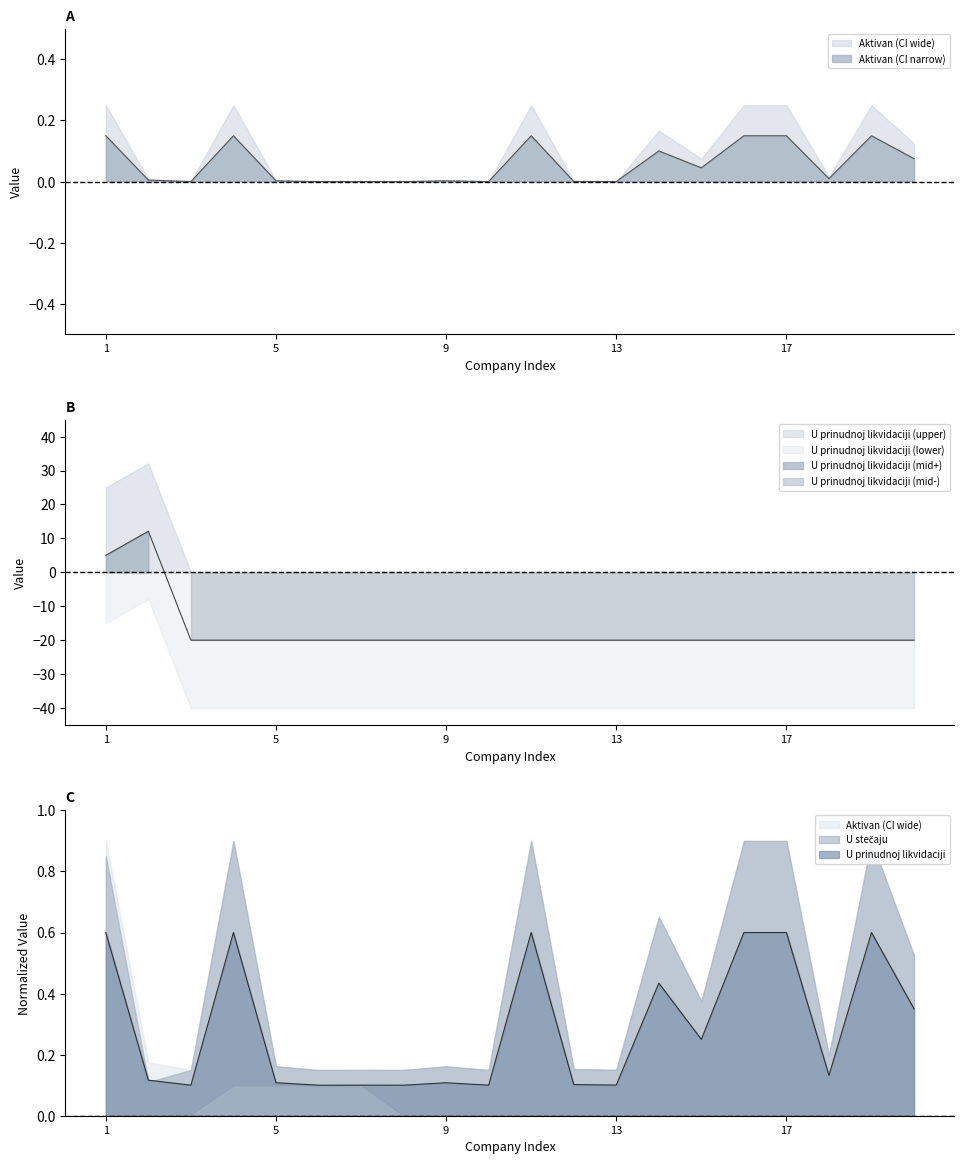

Rank the series at 6 from lowest to highest value.

U prinudnoj likvidaciji, Aktivan